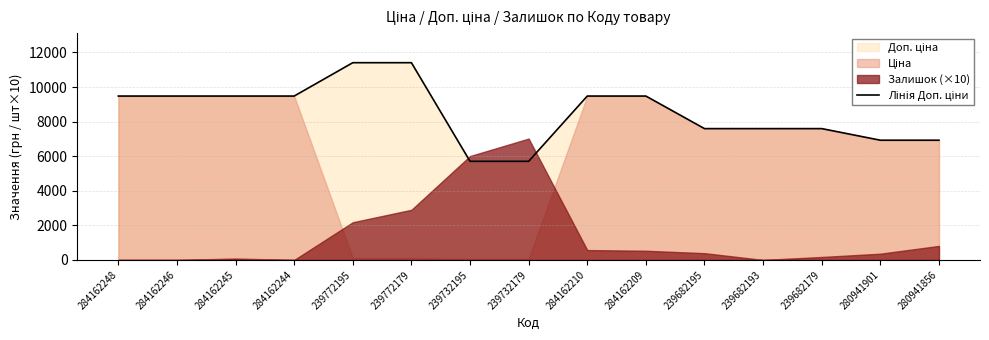

Reading left to right, extract all data points from this chart.

9480.1	9480.1	9480.1	9480.1	11410.0	11410.0	5705.0	5705.0	9480.1	9480.1	7596.5	7596.5	7596.5	6925.7	6925.7